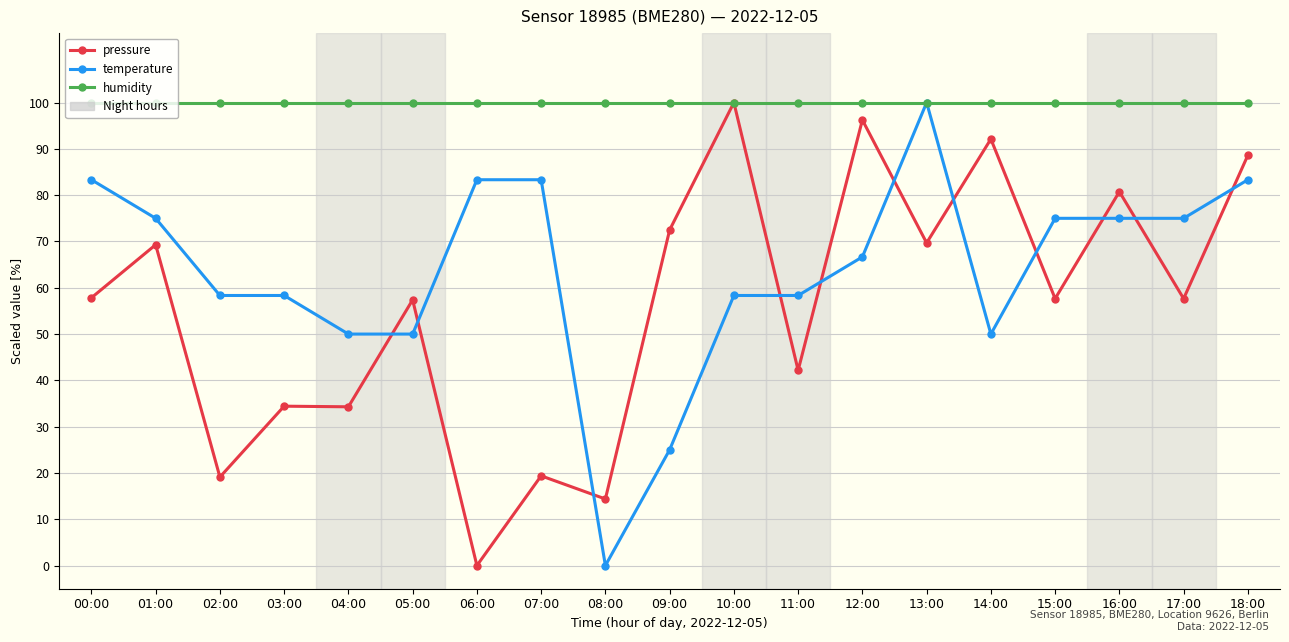

The pressure series shows 34.3 at 04:00. True or false?

True